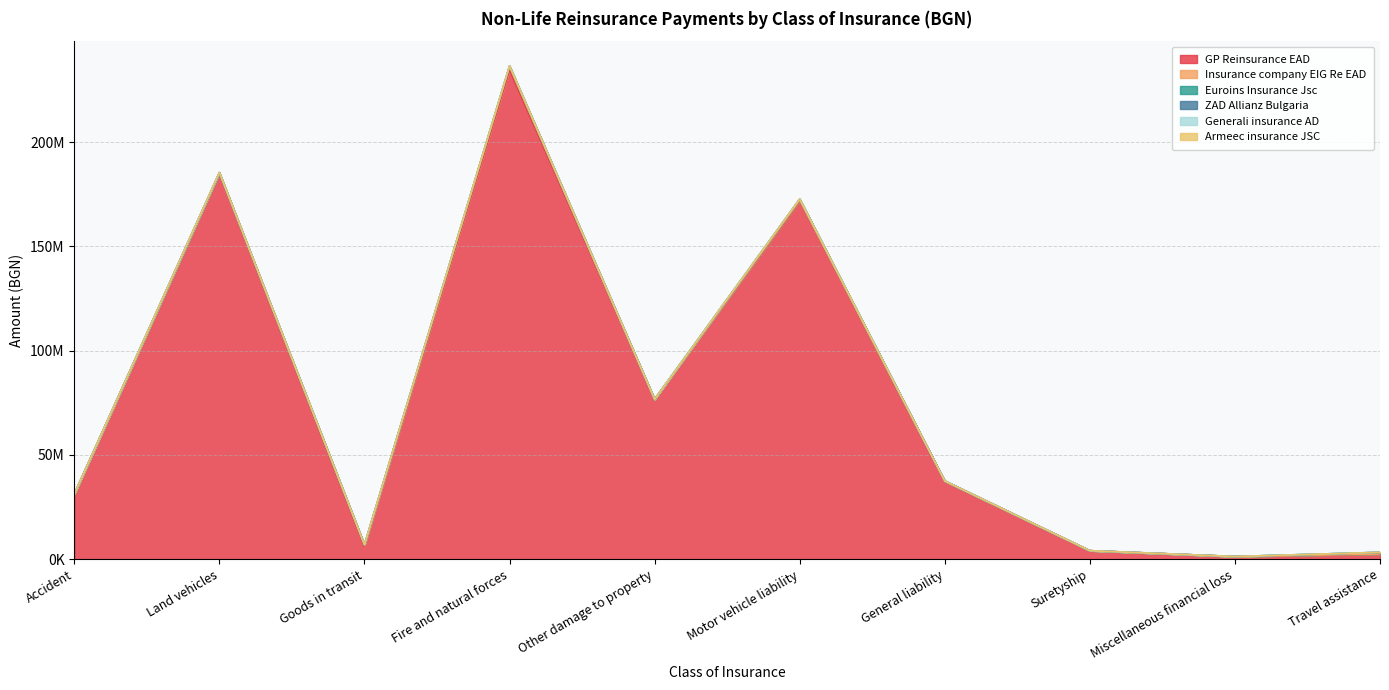

Which series changed the most between Land vehicles and Fire and natural forces?

GP Reinsurance EAD